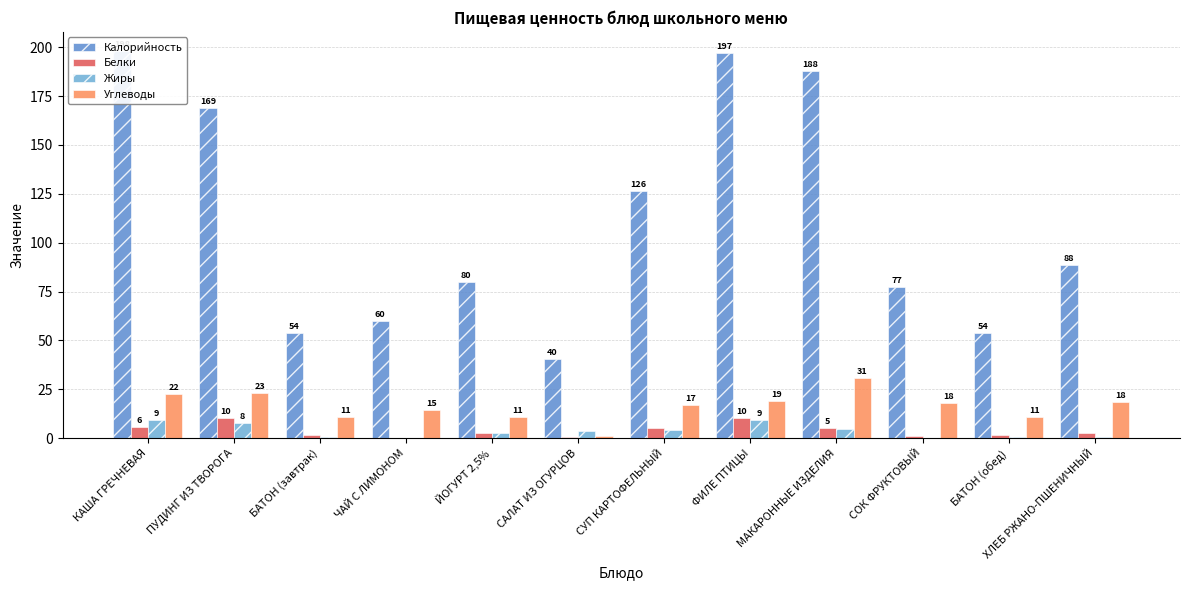

Rank the categories by Калорийность value from lowest to highest.

САЛАТ ИЗ ОГУРЦОВ, БАТОН (завтрак), БАТОН (обед), ЧАЙ С ЛИМОНОМ, СОК ФРУКТОВЫЙ, ЙОГУРТ 2,5%, ХЛЕБ РЖАНО-ПШЕНИЧНЫЙ, СУП КАРТОФЕЛЬНЫЙ, ПУДИНГ ИЗ ТВОРОГА, МАКАРОННЫЕ ИЗДЕЛИЯ, ФИЛЕ ПТИЦЫ, КАША ГРЕЧНЕВАЯ